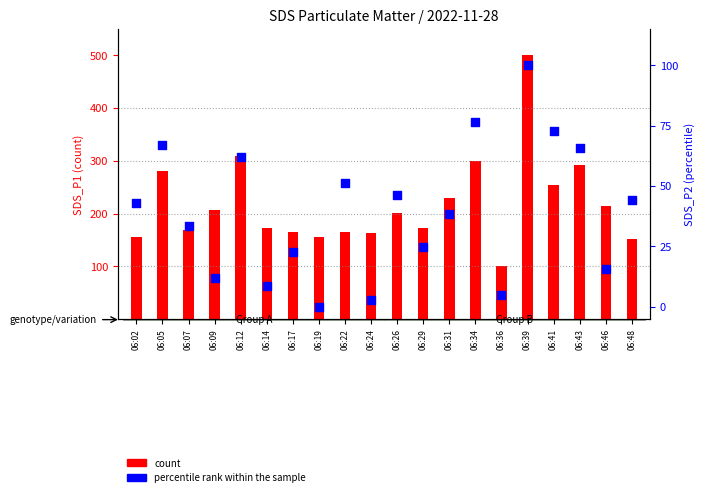

Is the value of percentile rank within the sample at 06:17 greater than the value of count at 06:19?

No